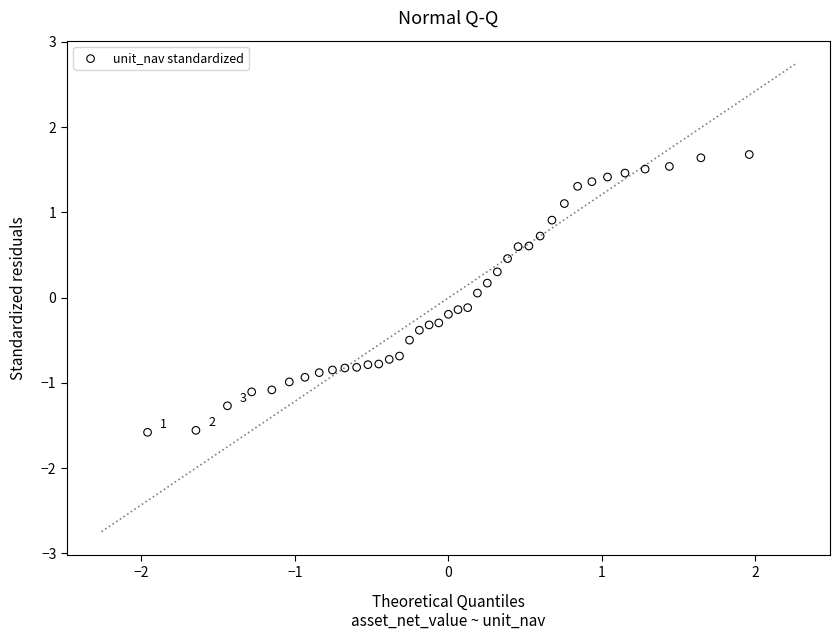

What is the range of Y values (max minus min)?

3.3